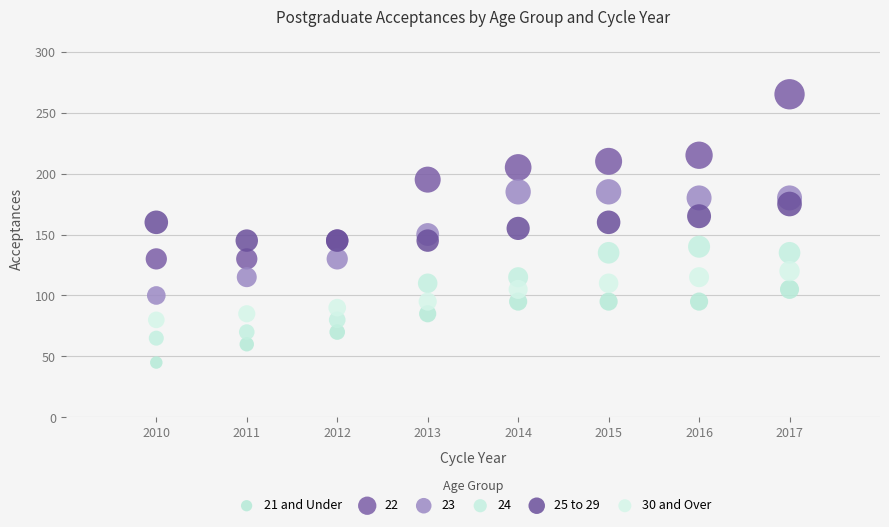

Which series reaches the maximum Y coordinate?

22